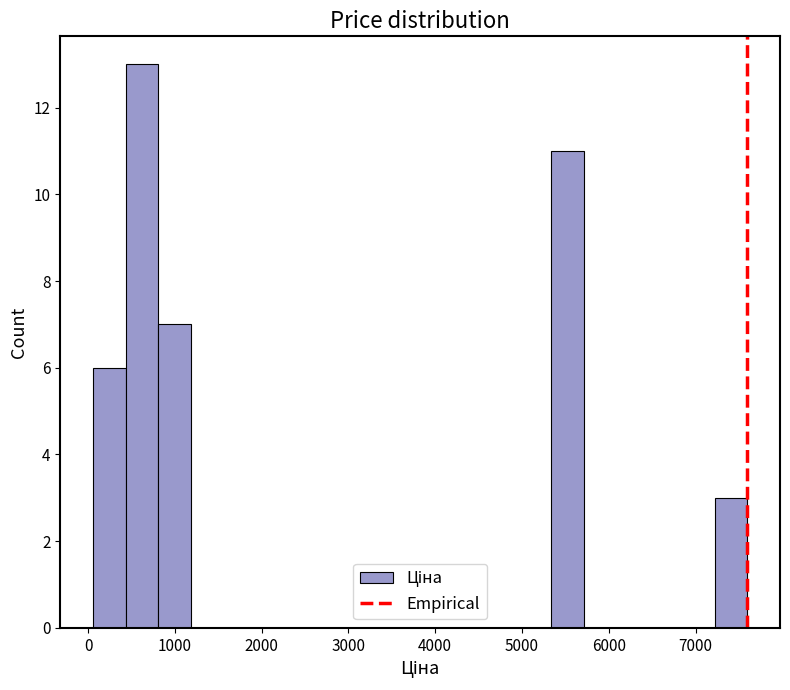

Around what value on the x-axis is the tallest bar? Give the approximate position of its centre, as read against the axis.

600